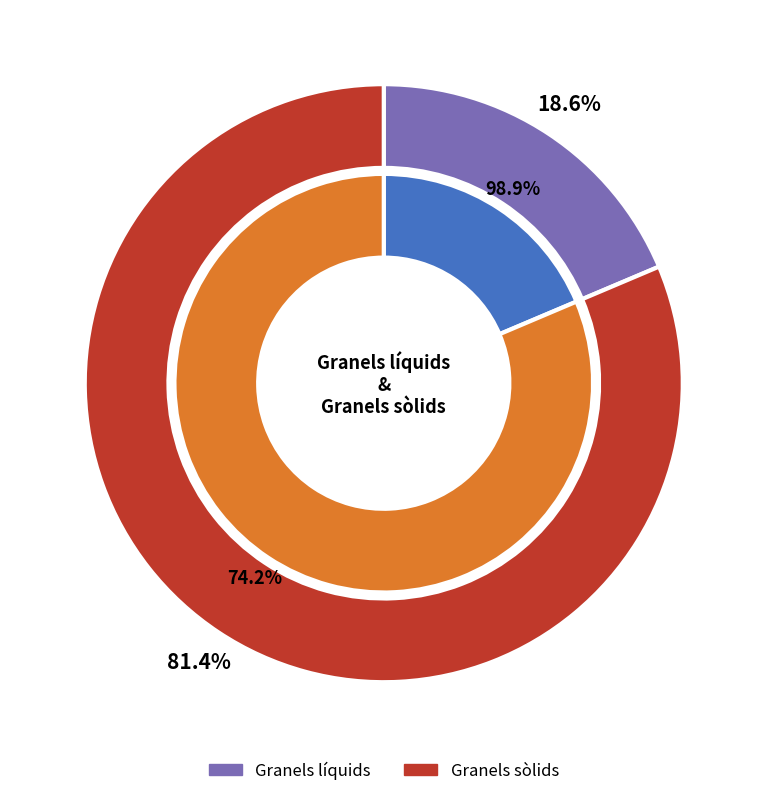

The Granels líquids slice represents 19% of the pie. True or false?

True